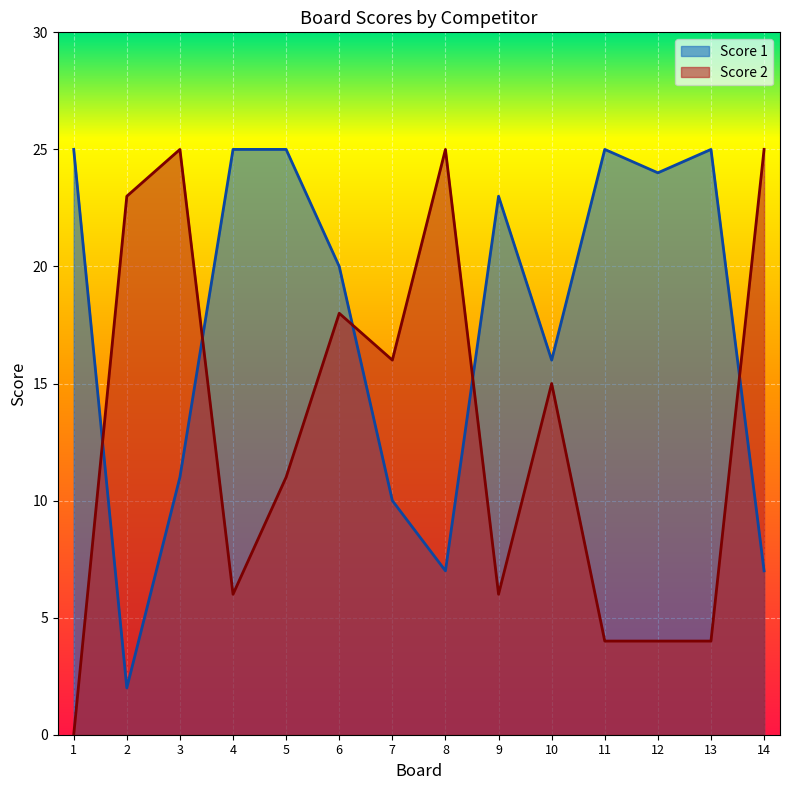

How many distinct data groups are displayed?

2